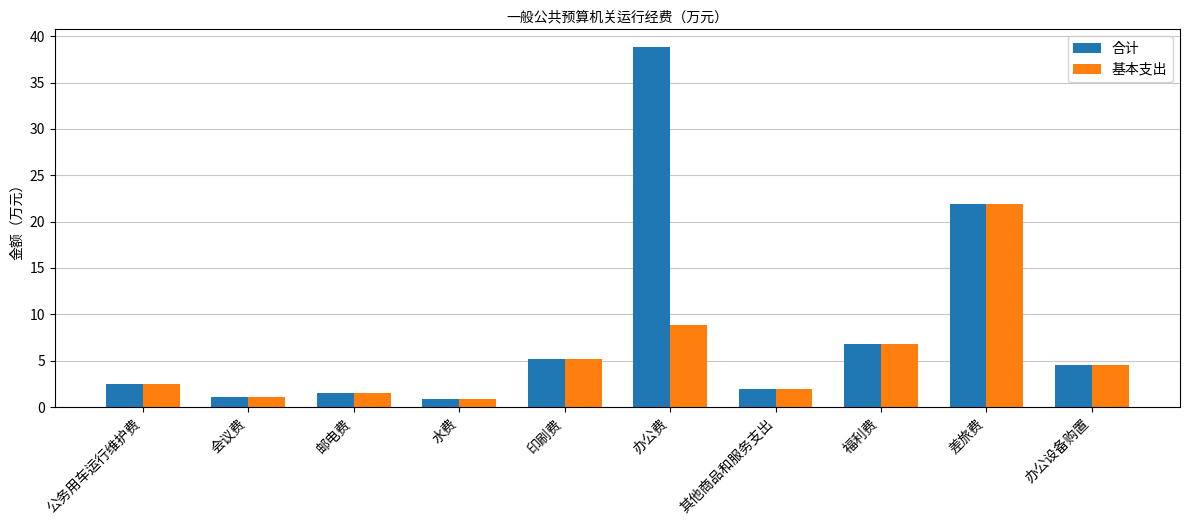

What position from the right is 会议费?

9